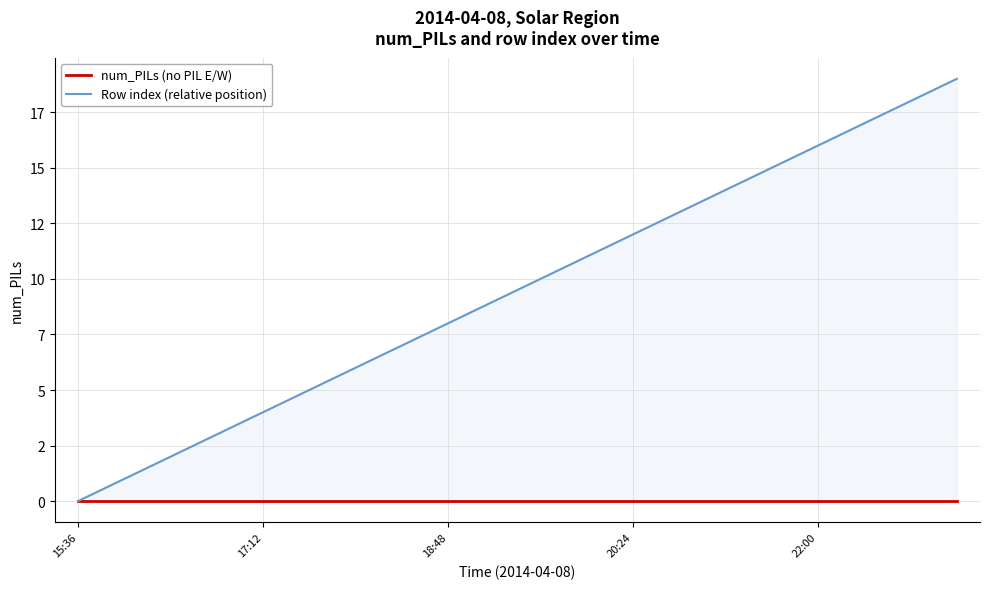

Does the chart display data point markers on the line(s)?

No